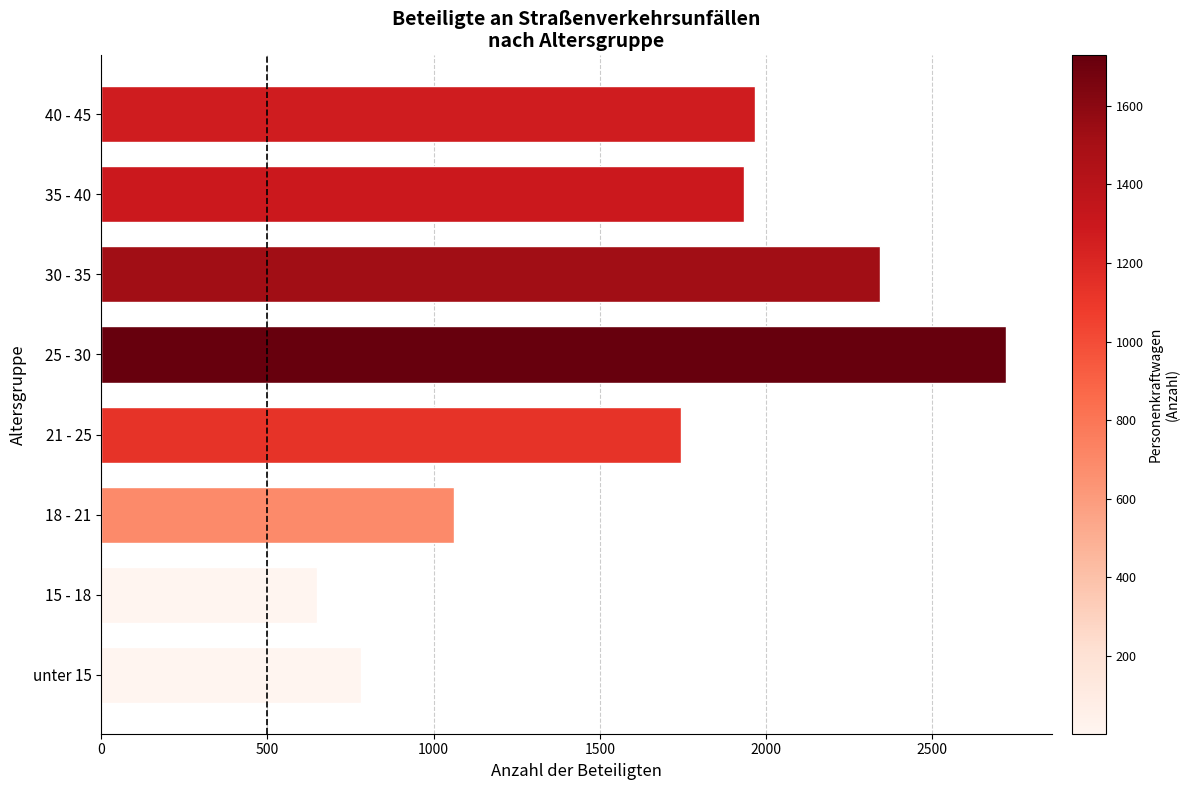

What is the difference between the maximum and minimum values?

2073